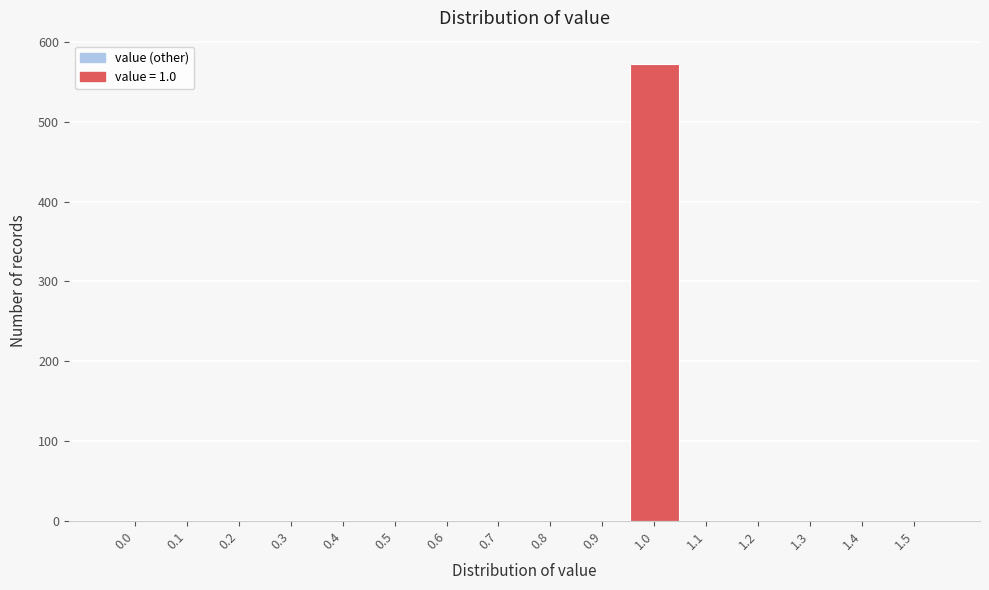

Which range on the x-axis has the tallest bar?

0.95 to 1.05